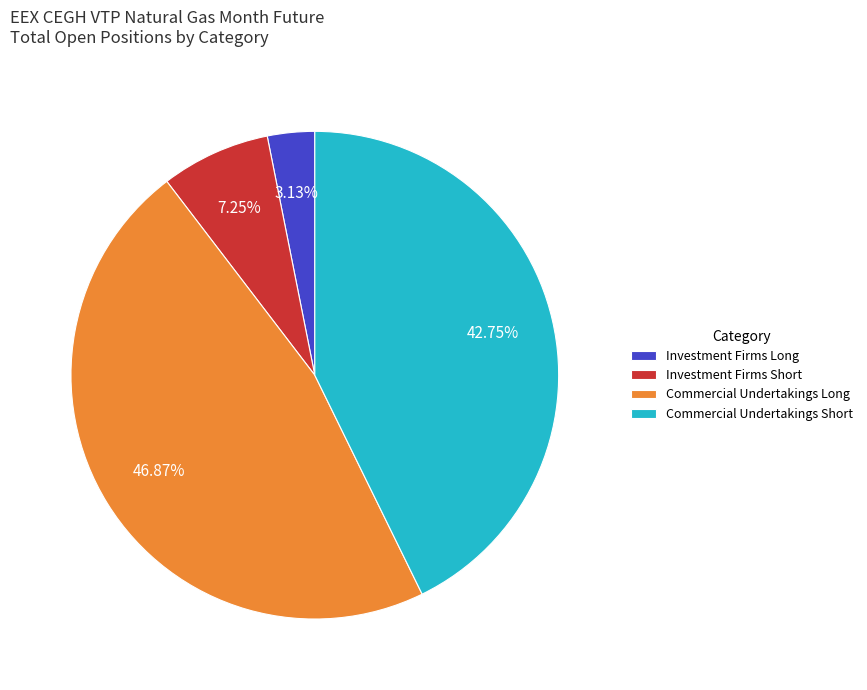

Is the sum of Investment Firms Short and Investment Firms Long greater than half?

No